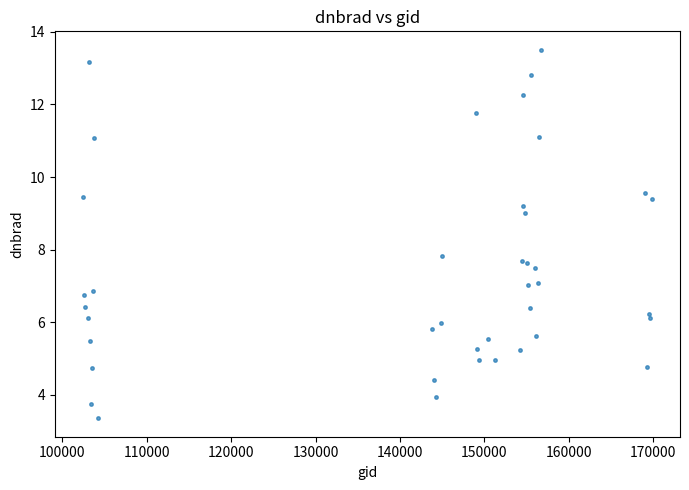

What Y value in the scatter plot is closest to 8?

7.8